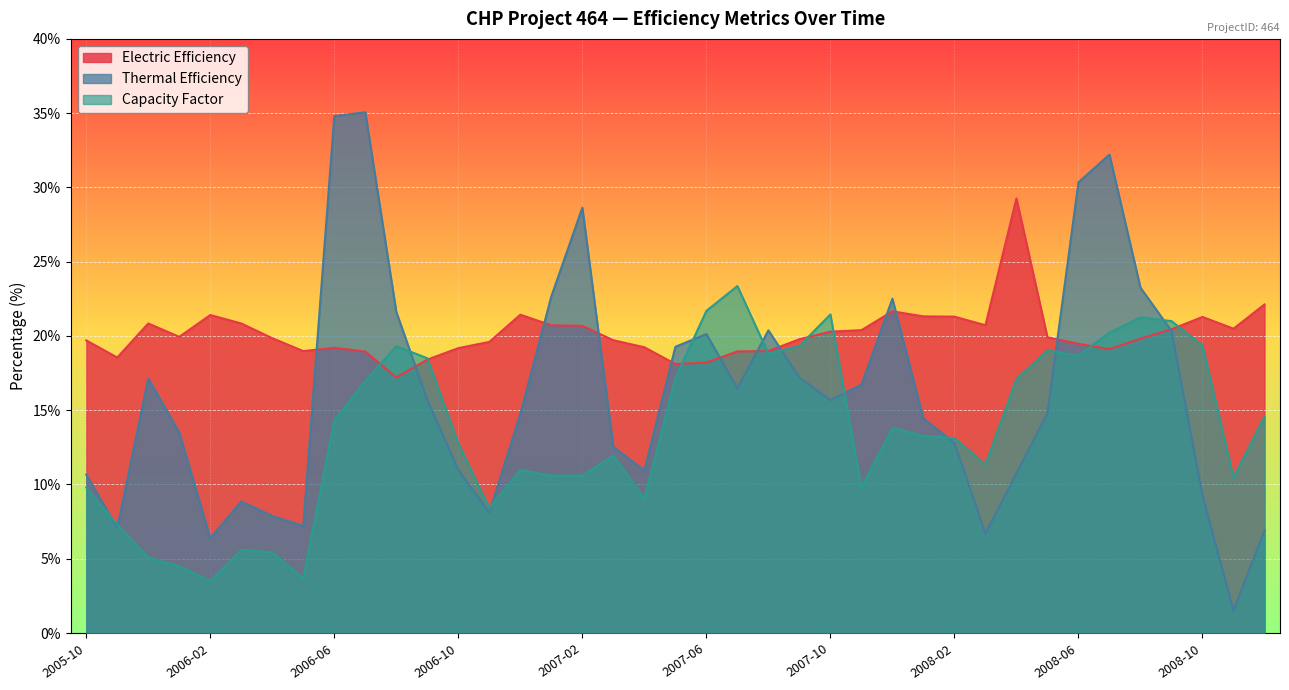

After their last crossing, which series has the higher values: Electric Efficiency or Capacity Factor?

Electric Efficiency